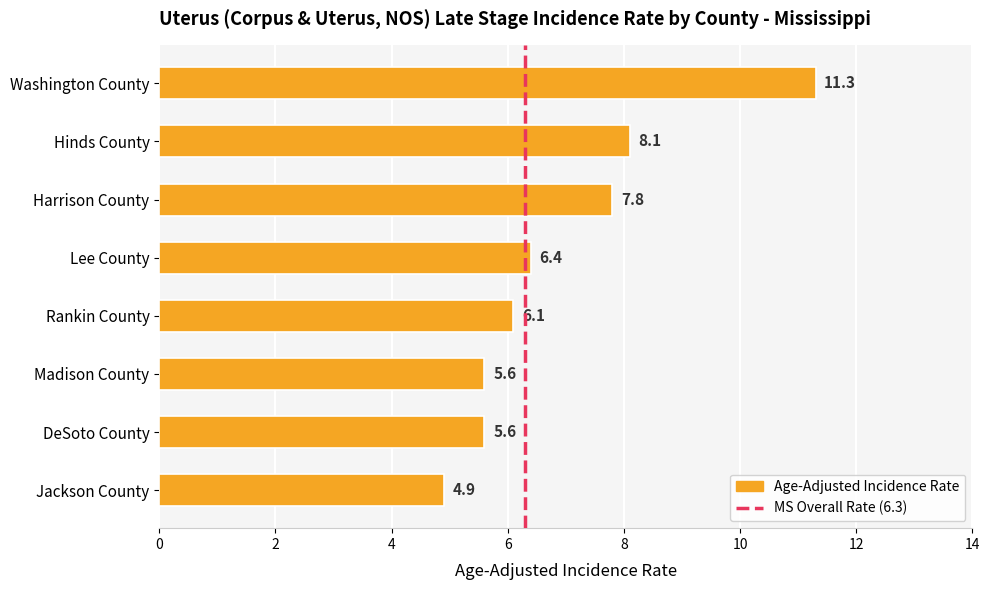

How many bars are there in total?

8